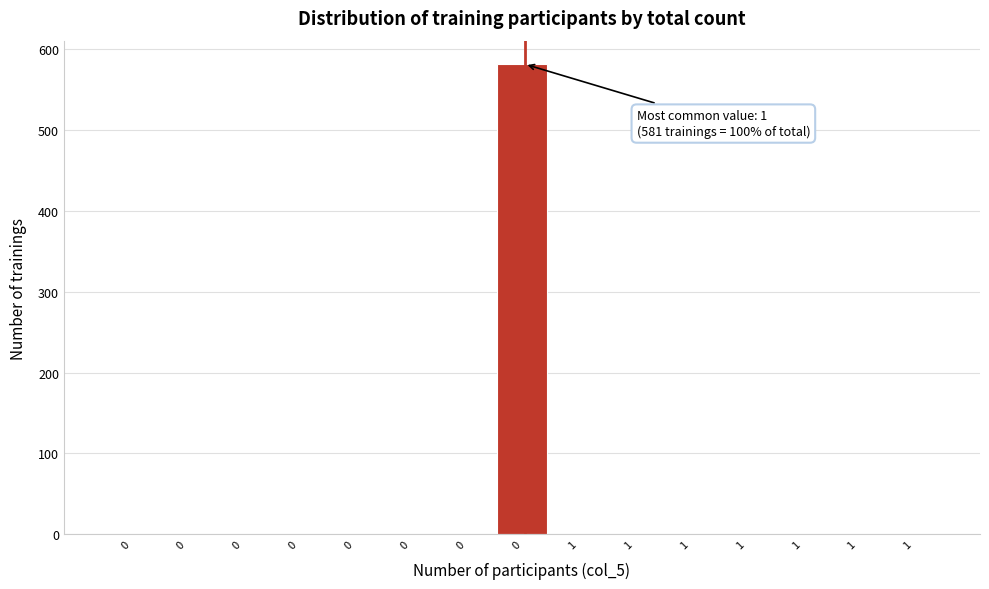

Count the number of data series in this chart.

1